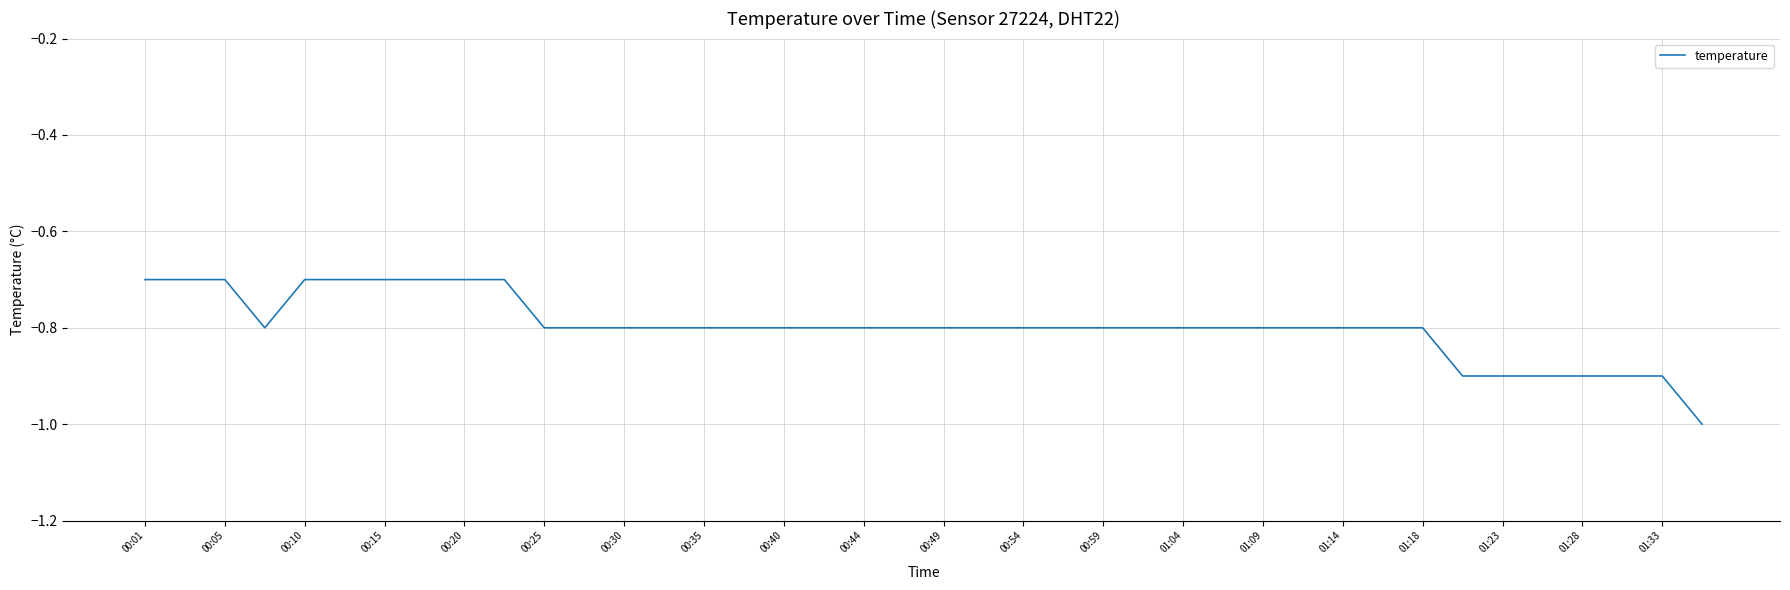

What is the smallest value displayed?

-1.0